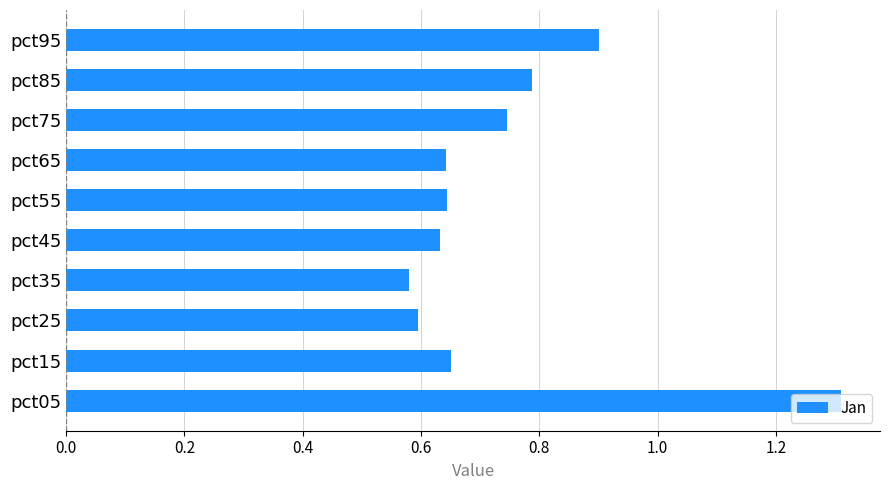

What is the sum of the values at pct25 and pct55?

1.2